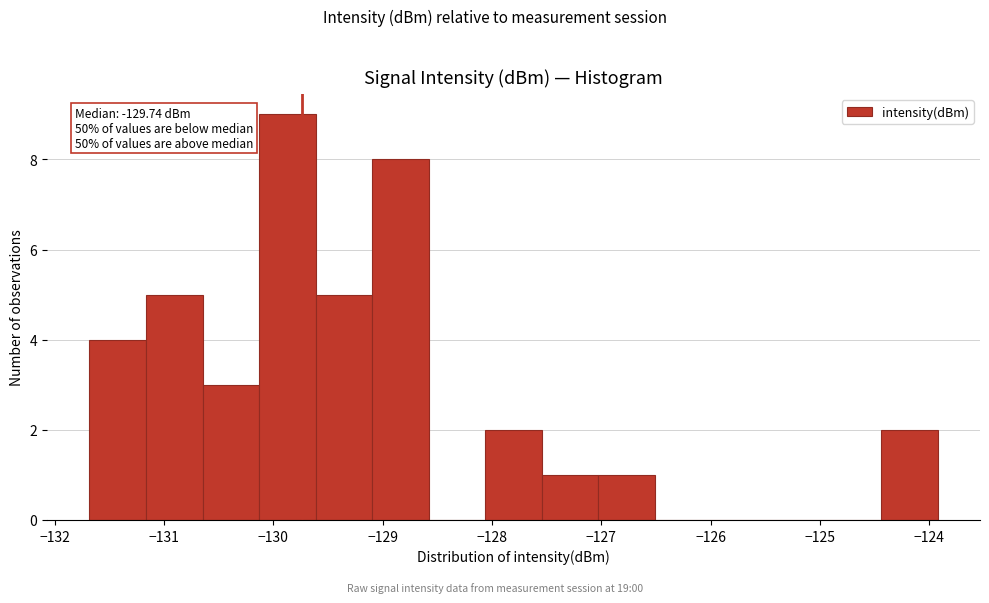

Which range on the x-axis has the tallest bar?

-130.1 to -129.6